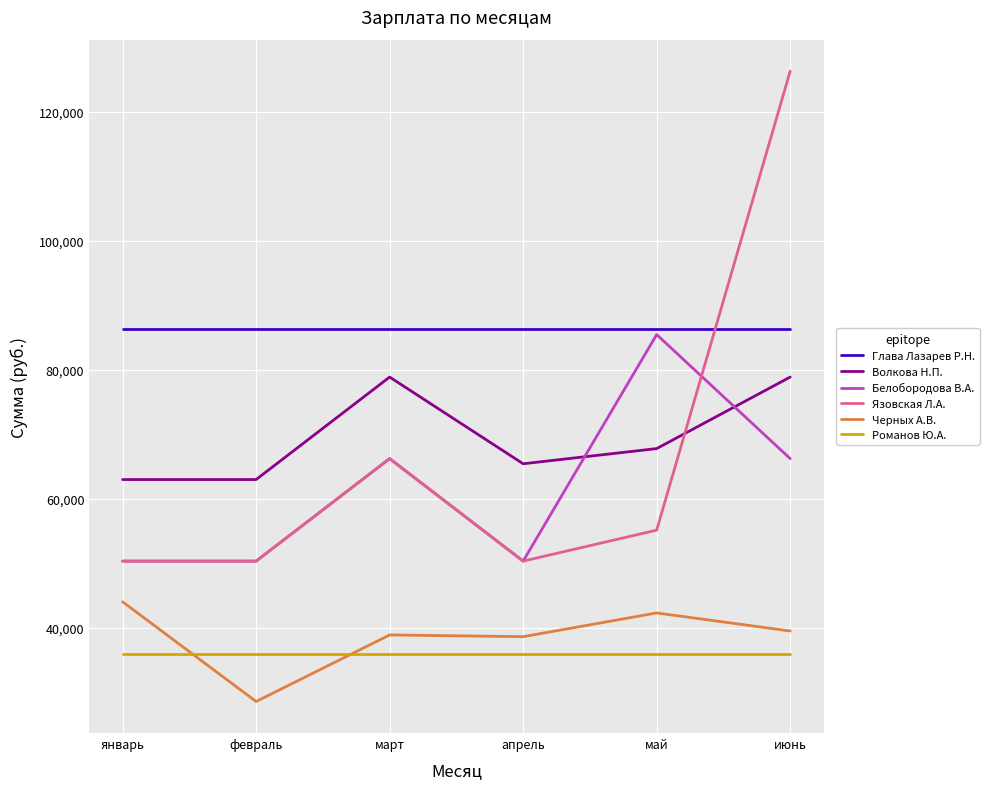

Which series changed the most between февраль and июнь?

Язовская Л.А.